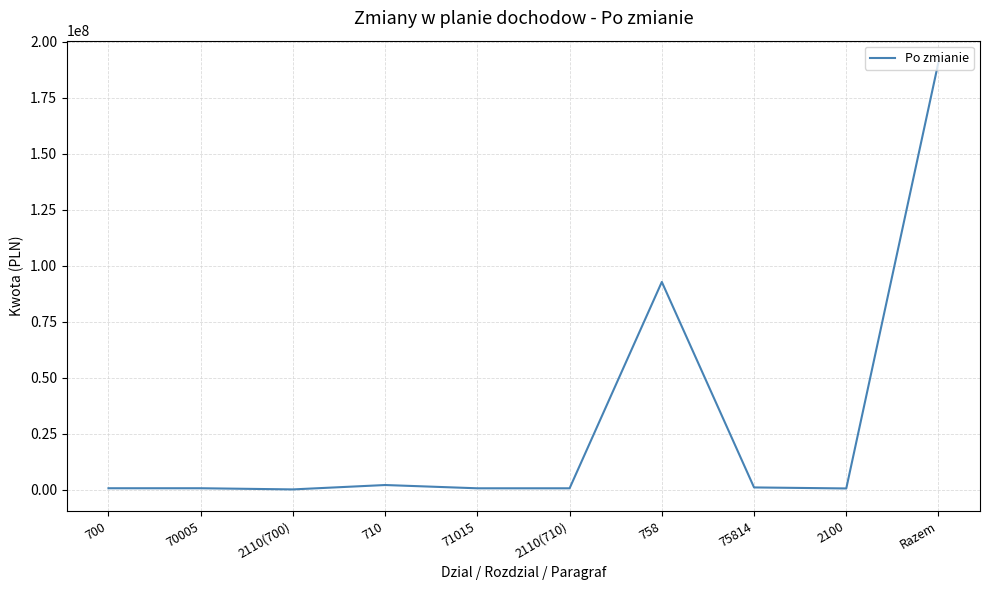

How many lines are shown in the chart?

1